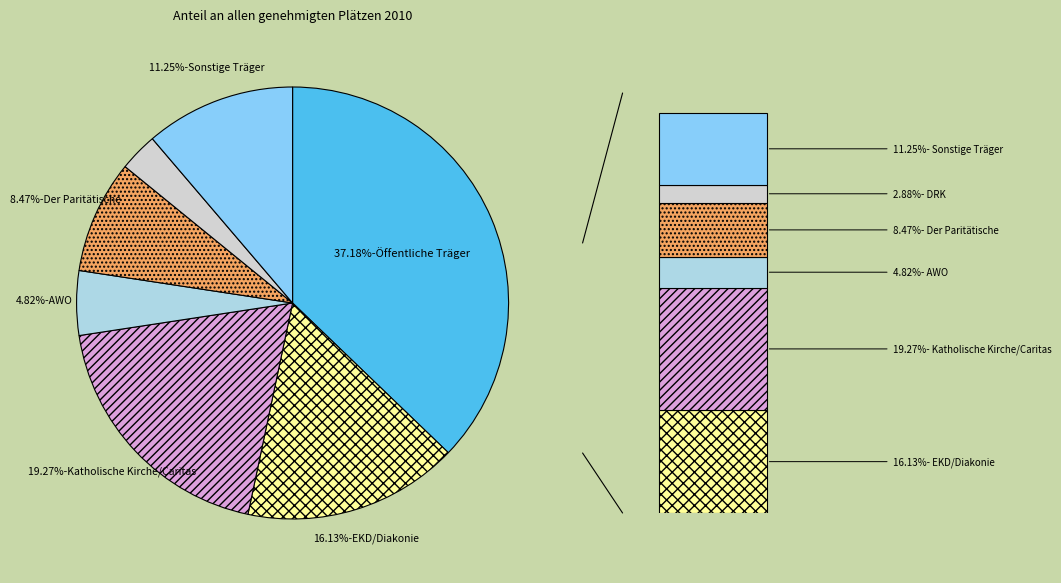

Is there any slice that represents more than half of the pie?

No